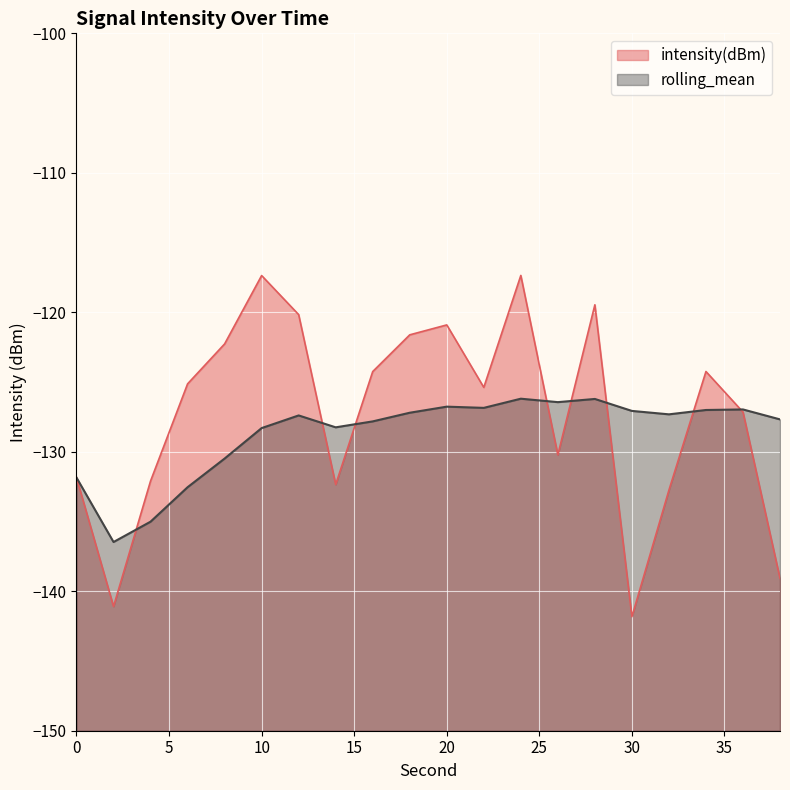

Where does the intensity(dBm) series first go above -125?

8